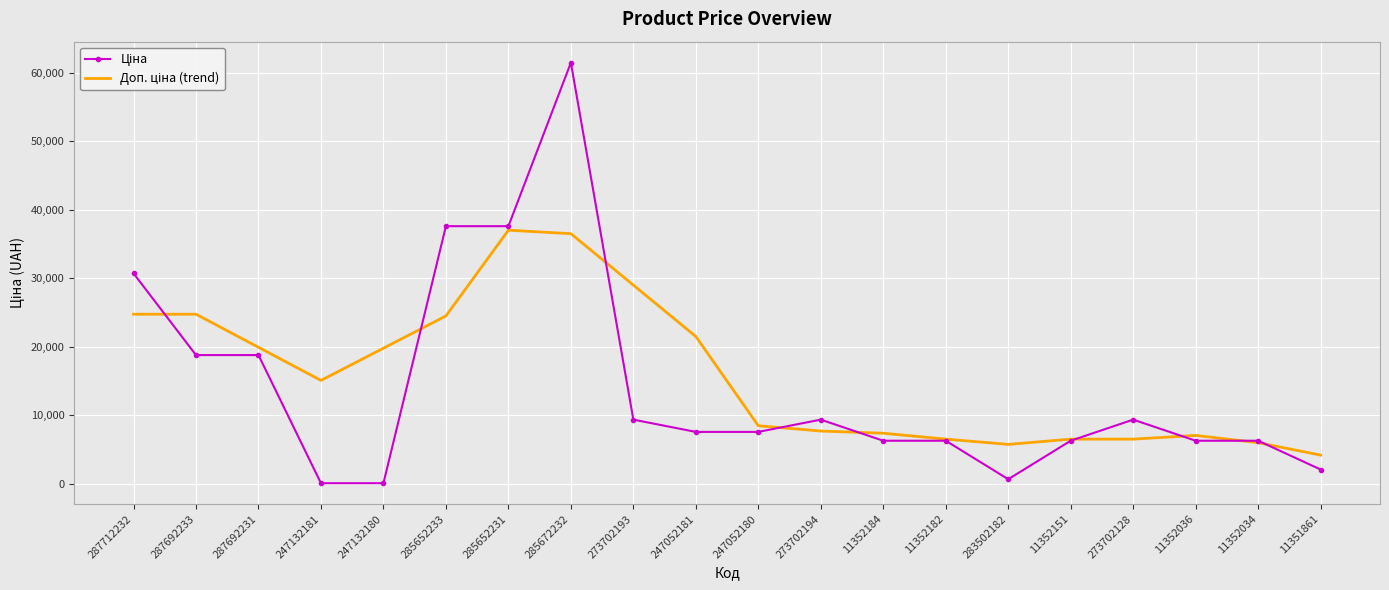

What is the maximum value shown in the chart?

61434.3